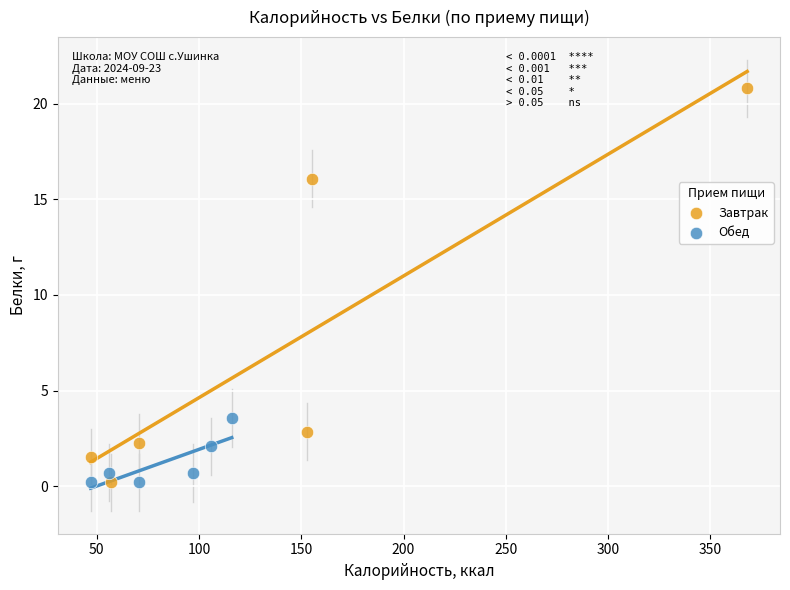

Which series has the largest Y range (max minus min)?

Завтрак